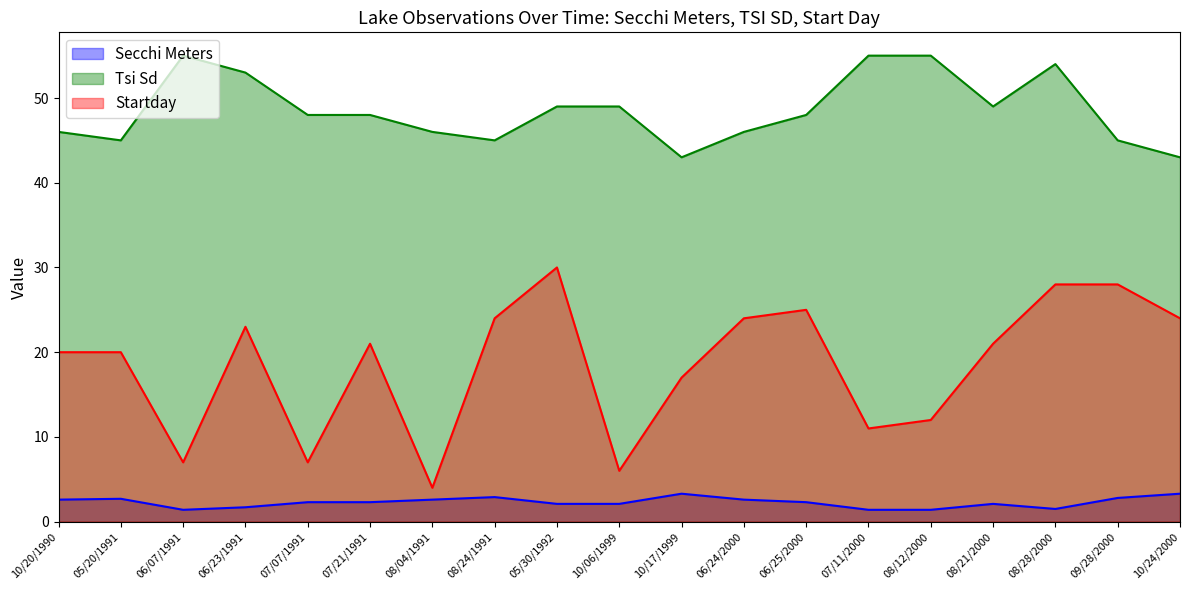

Between 08/21/2000 and 10/06/1999, which is larger?

08/21/2000